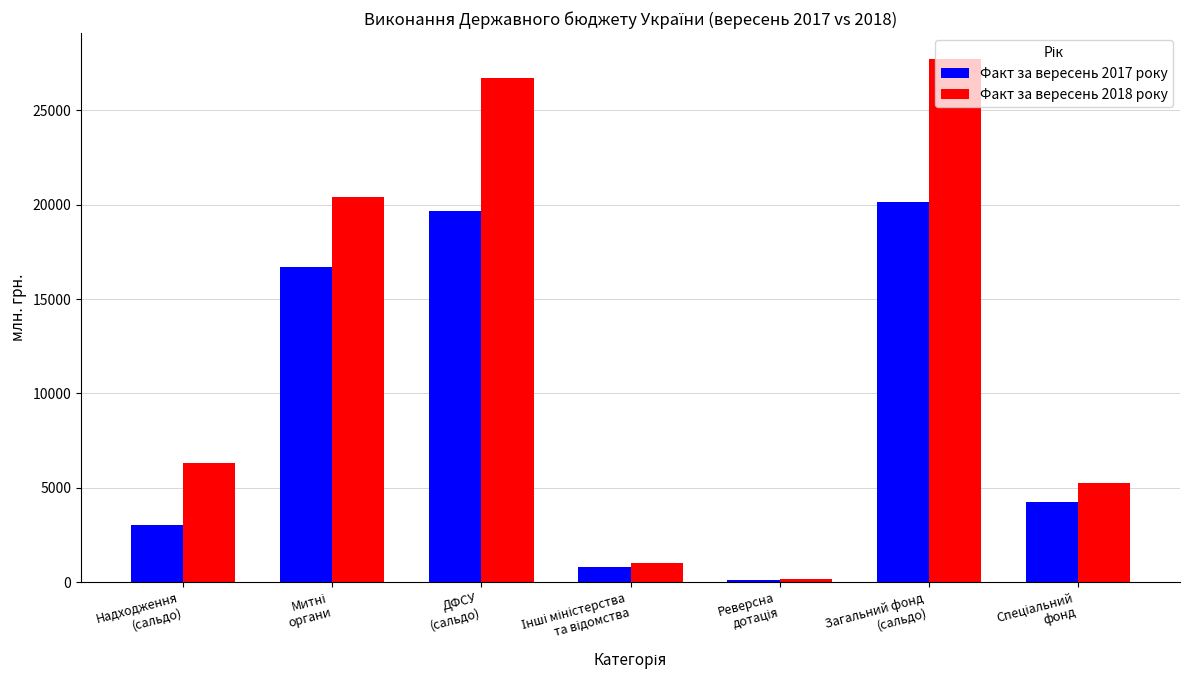

List the series in order of their peak value, highest first.

Факт за вересень 2018 року, Факт за вересень 2017 року